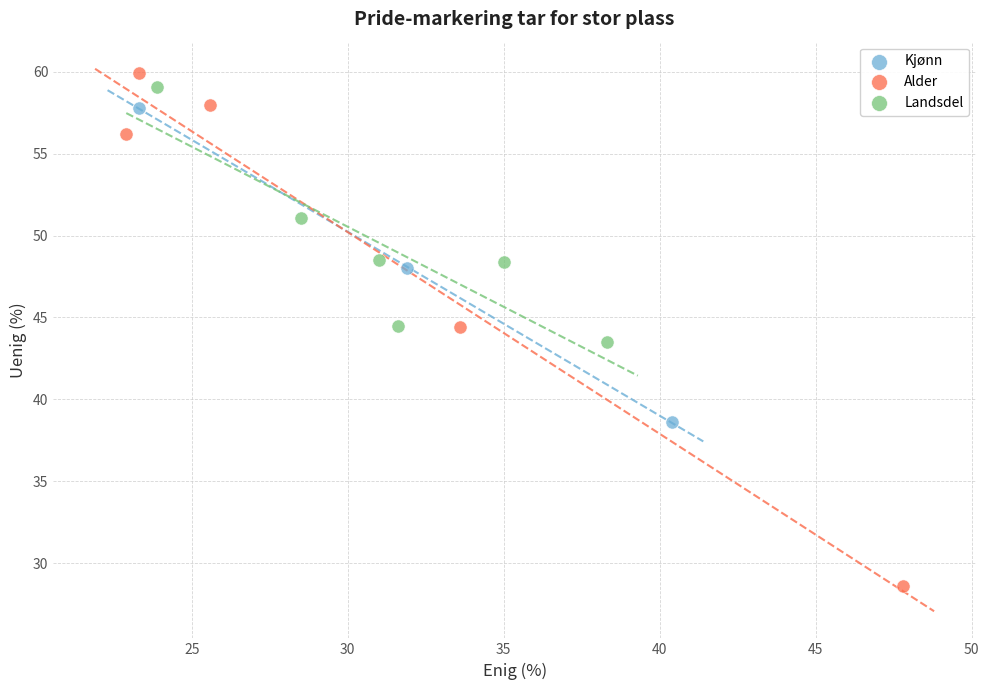

Which series reaches the minimum Y coordinate?

Alder